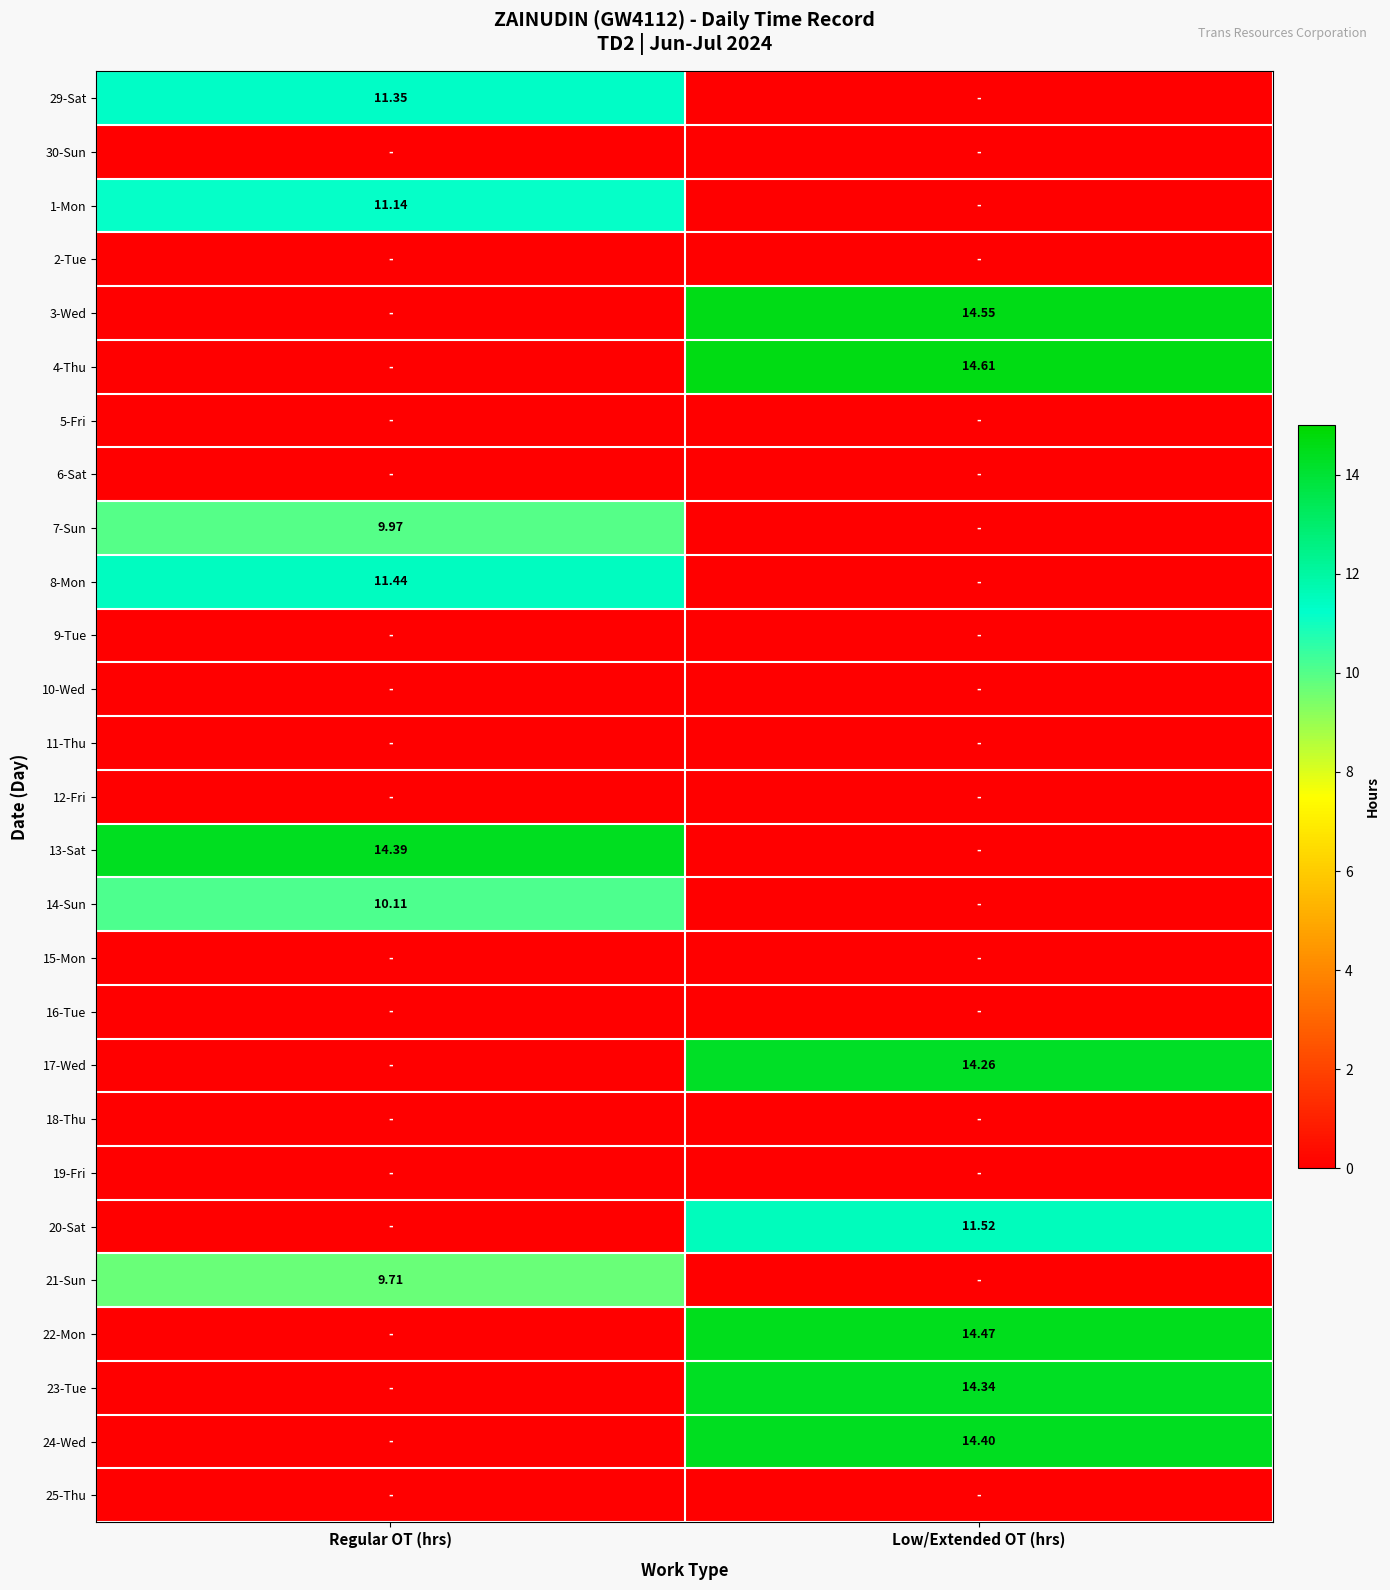

How many data points in 1-Mon are above 11?

1